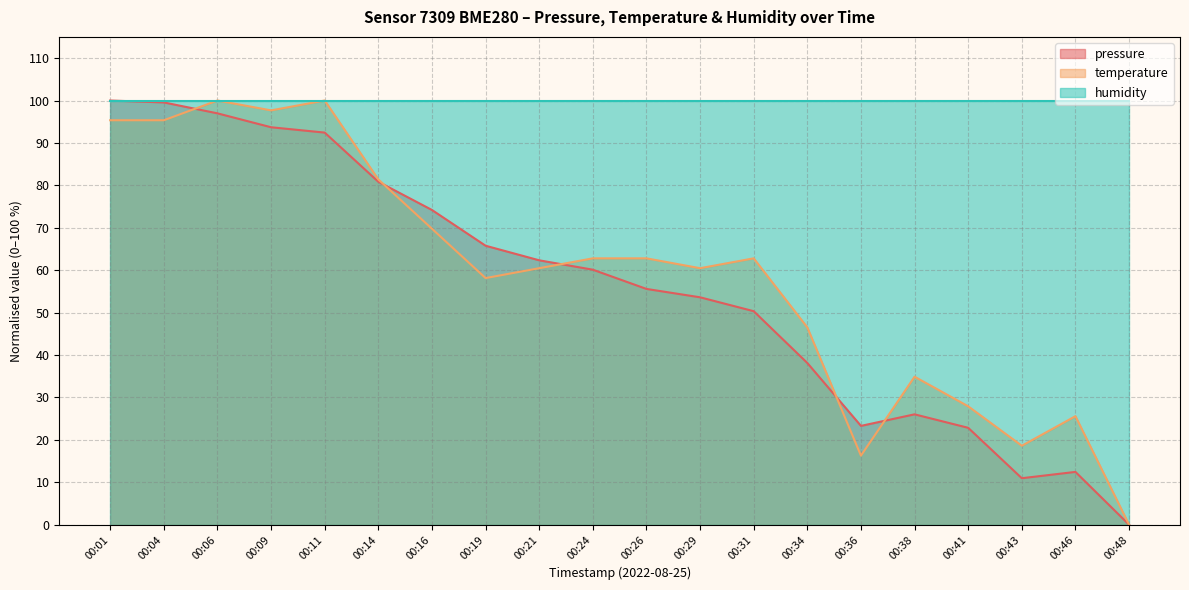

Is the value of temperature at 00:29 greater than the value of pressure at 00:48?

Yes